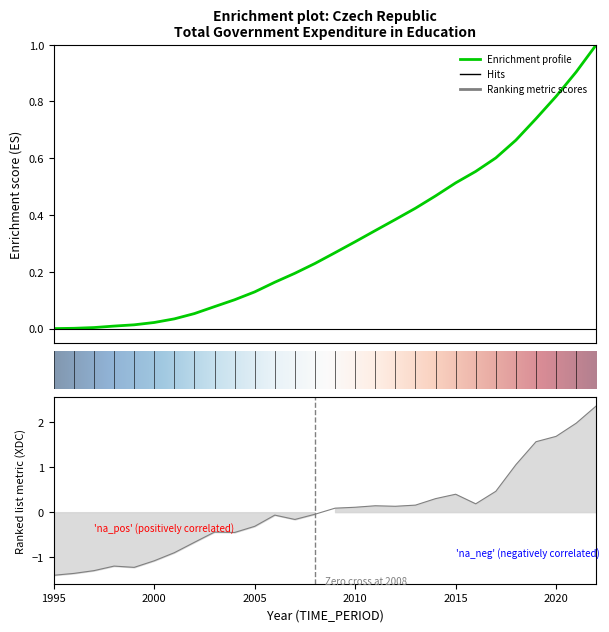

What is the change in value from 1995 to 2000?

+0.3